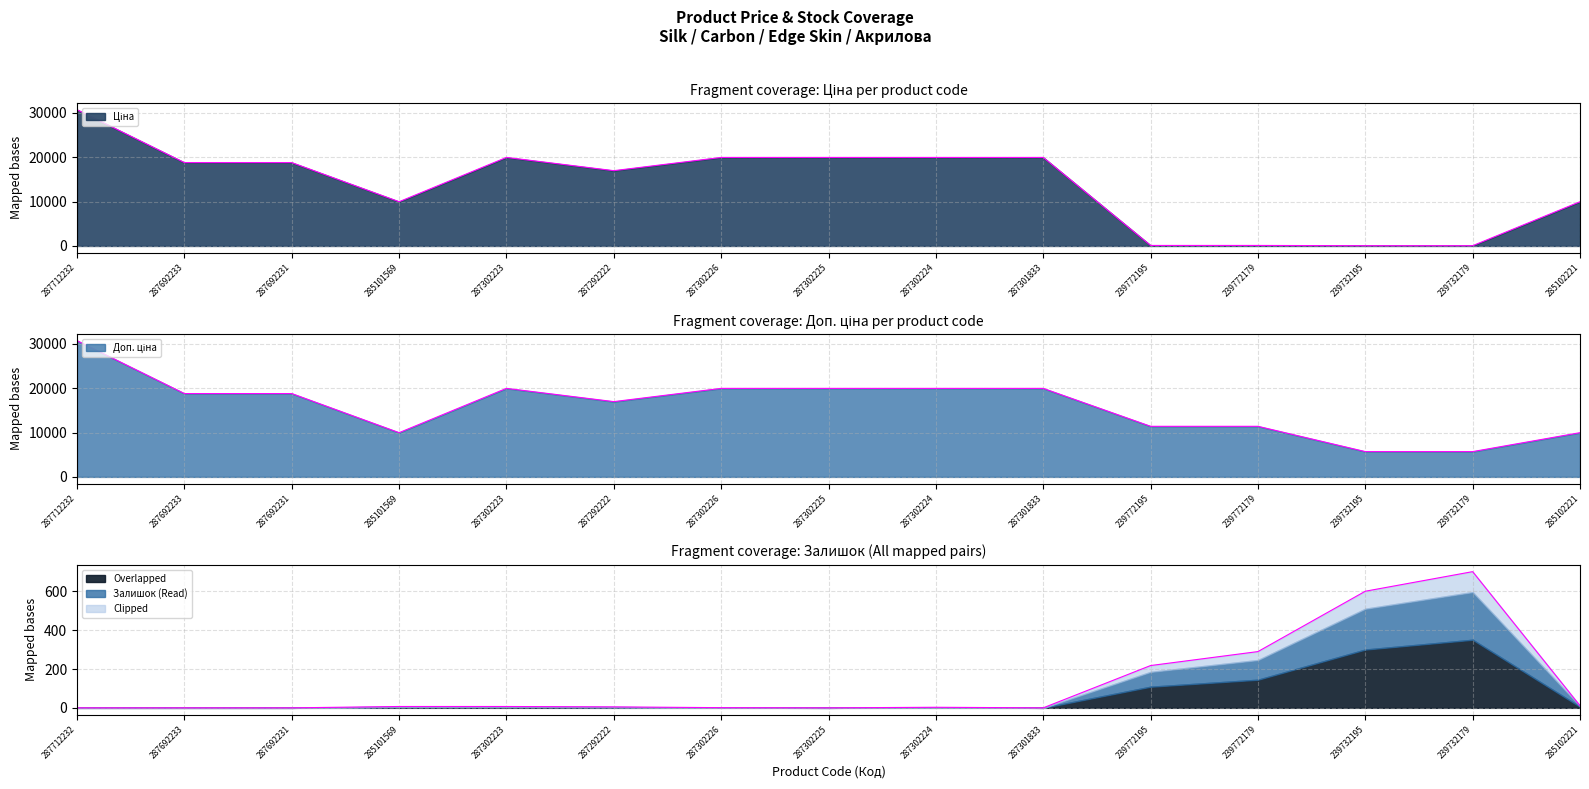

Which category has the lowest value in the Доп. ціна series?

239732195